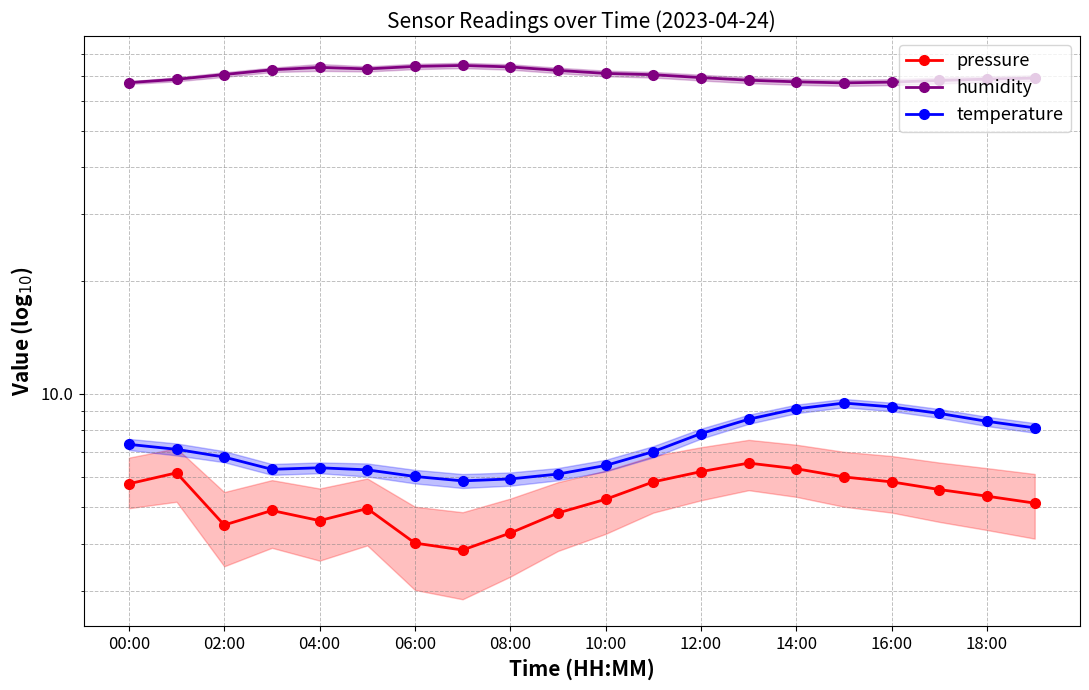

How many series are shown in this chart?

3